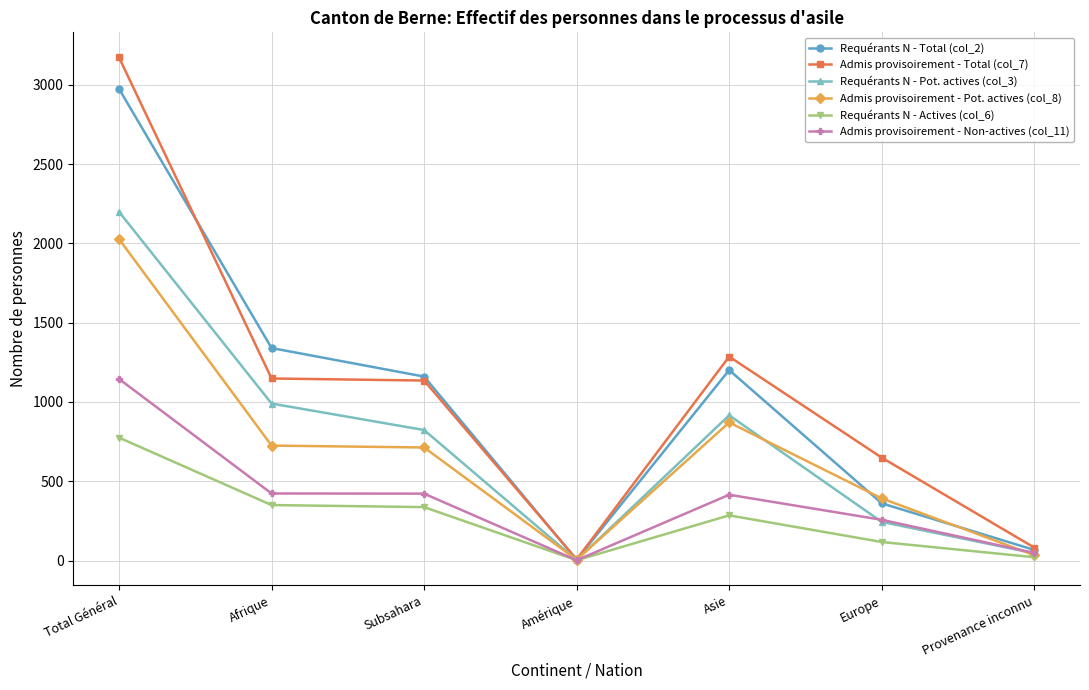

Rank the series by their maximum value, from highest to lowest.

Admis provisoirement - Total (col_7), Requérants N - Total (col_2), Requérants N - Pot. actives (col_3), Admis provisoirement - Pot. actives (col_8), Admis provisoirement - Non-actives (col_11), Requérants N - Actives (col_6)